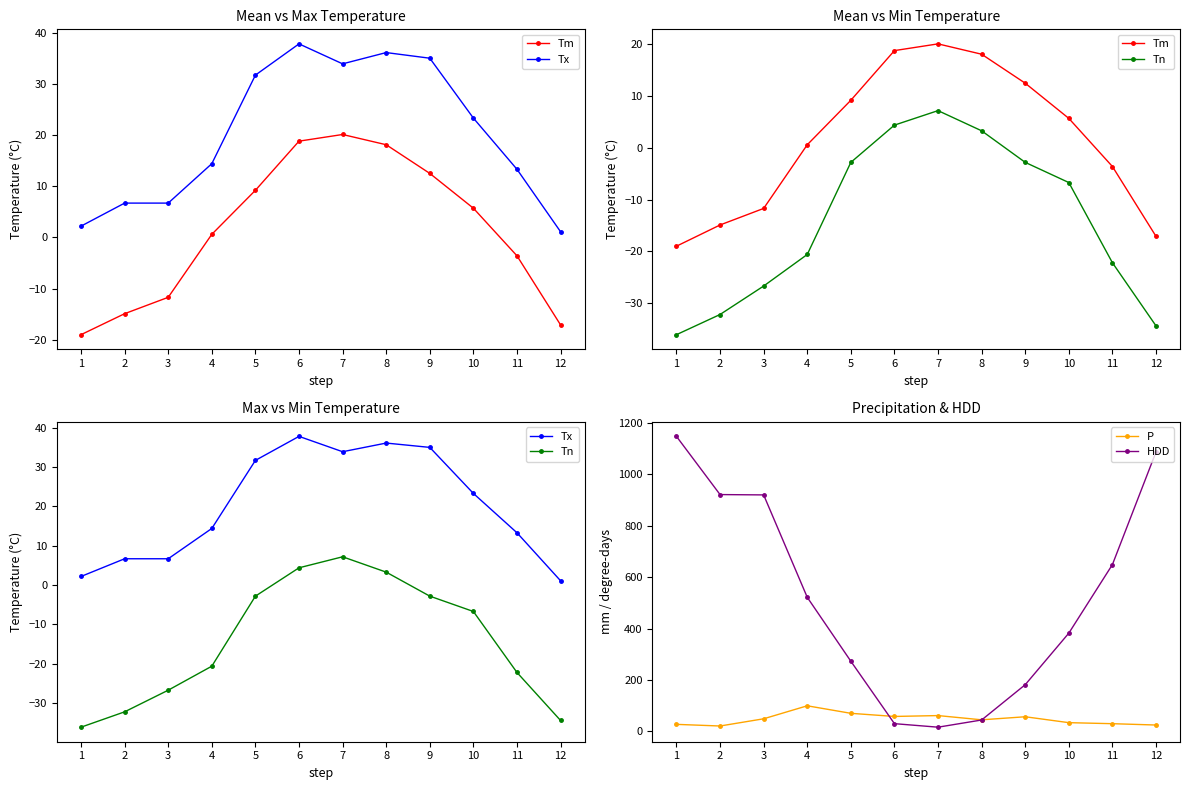

What is the value of the HDD point at the 5th from the left?

272.6